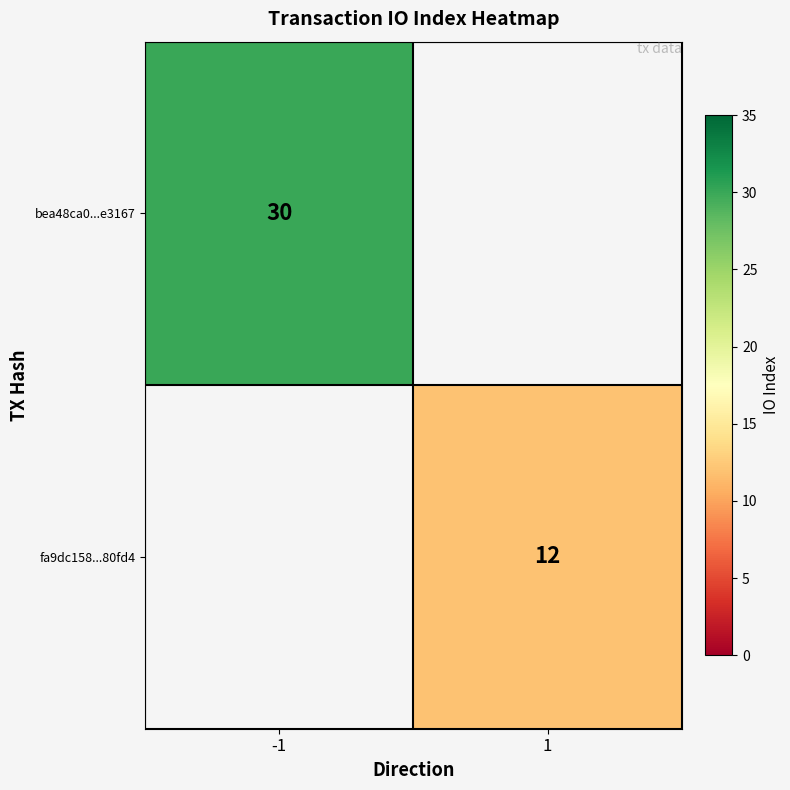

Is it true that bea48ca0...e3167 equals 30 at -1?

True